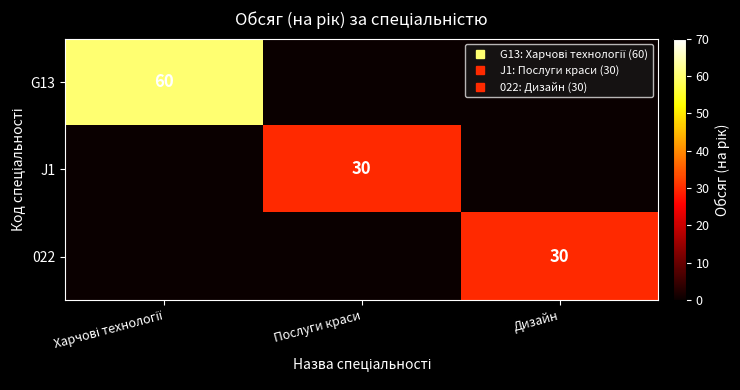

How many values in 022 are above zero?

1